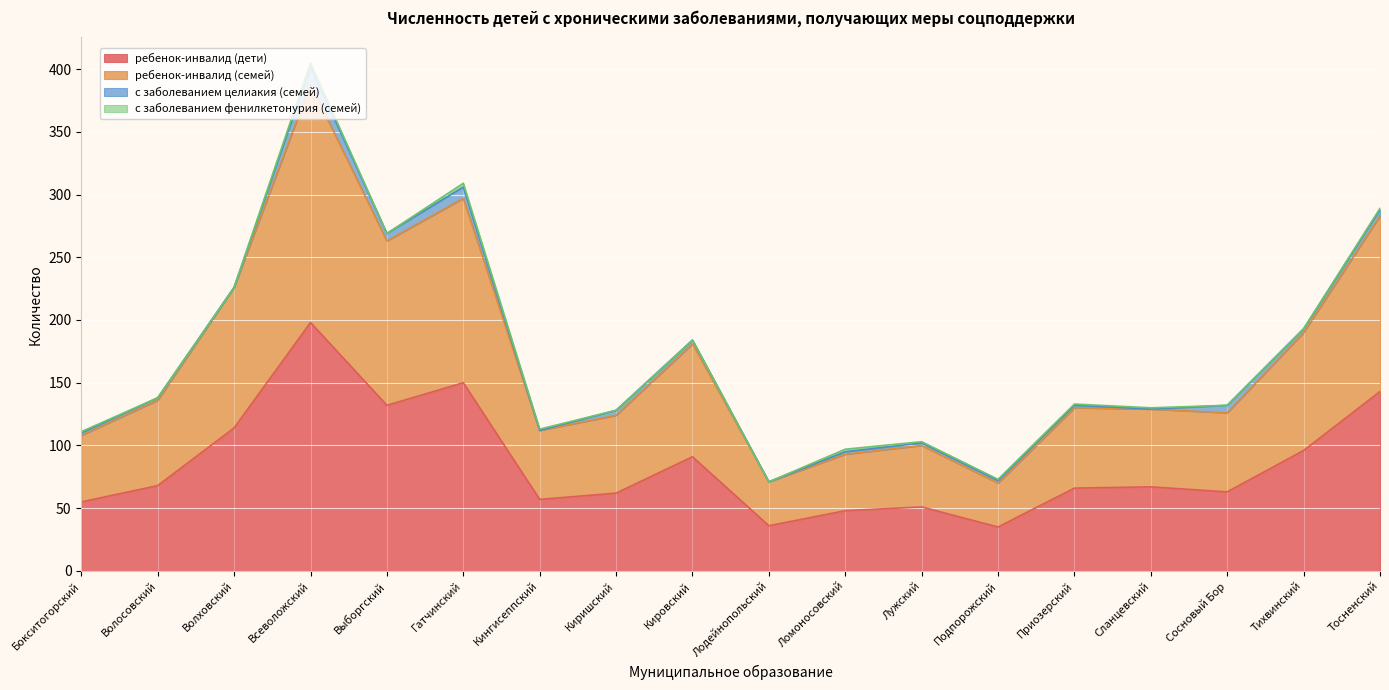

What is the lowest value of the ребенок-инвалид (дети) series?

35